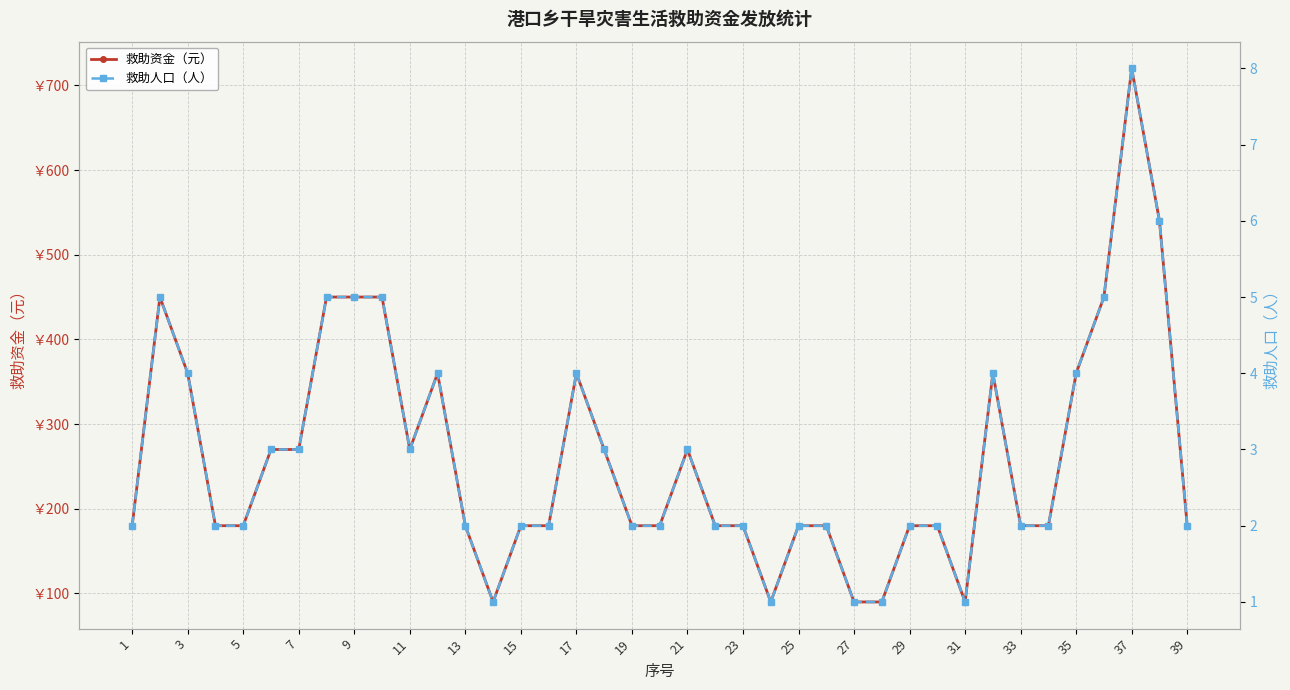

What are all the series names shown in the legend?

救助资金（元）, 救助人口（人）